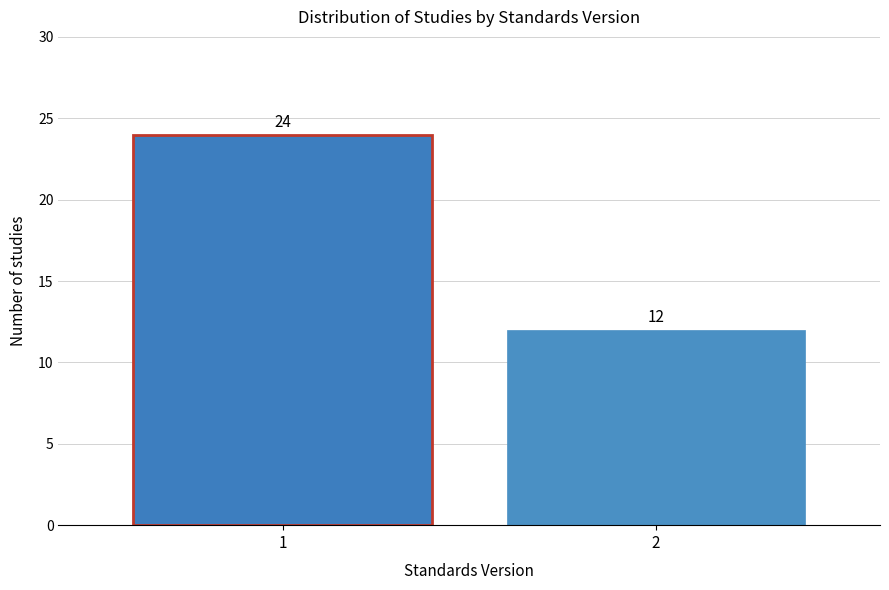

Reading left to right, extract all data points from this chart.

24	12